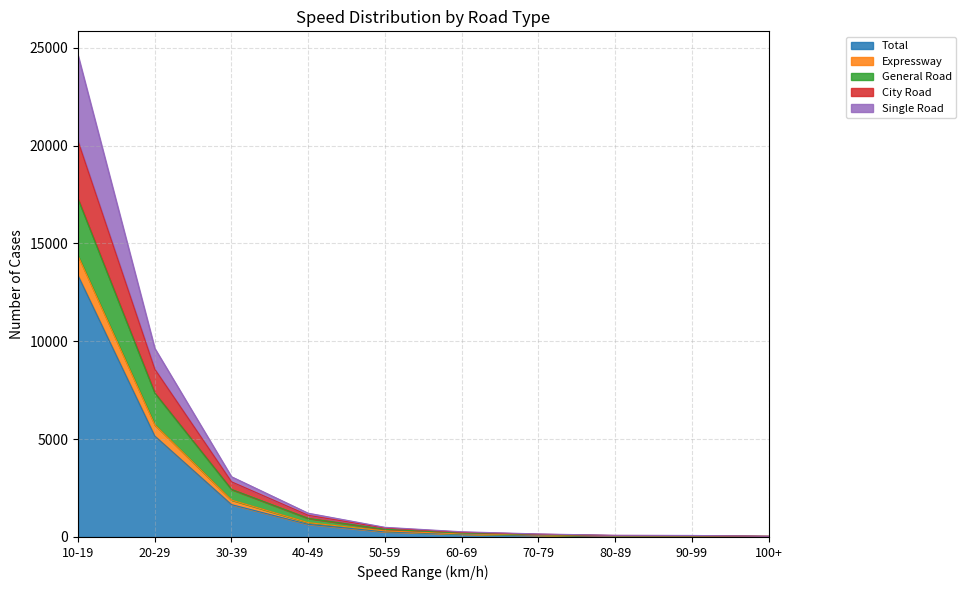

True or false: Total and City Road intersect in this chart.

False